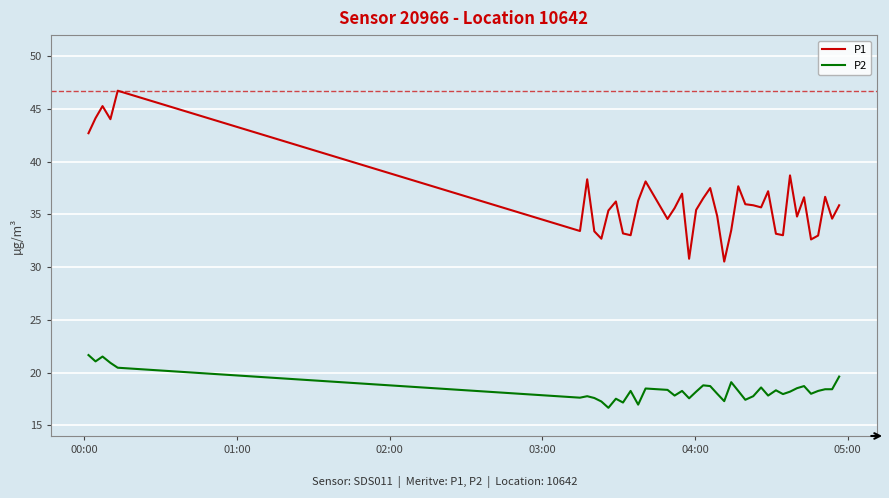

Which series has the largest total across all categories?

P1